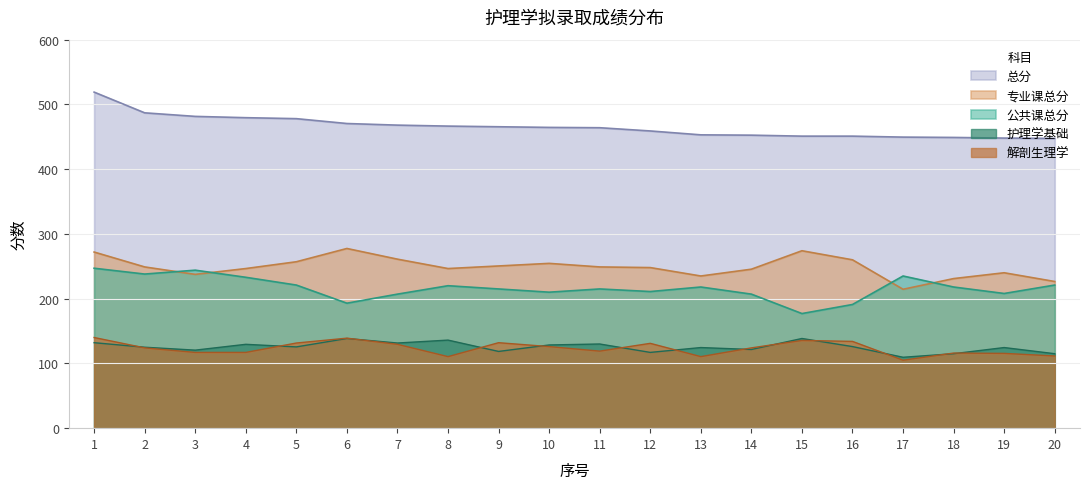

Rank the series by their maximum value, from lowest to highest.

护理学基础, 解剖生理学, 公共课总分, 专业课总分, 总分